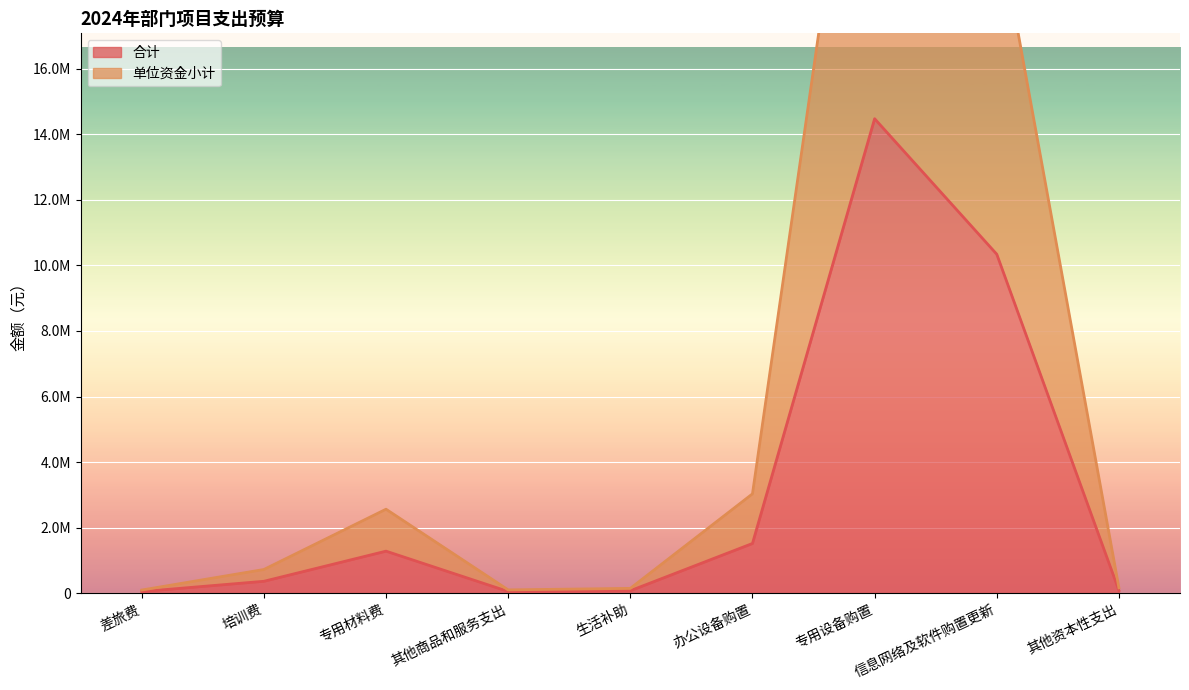

What position from the right is 专用设备购置?

3